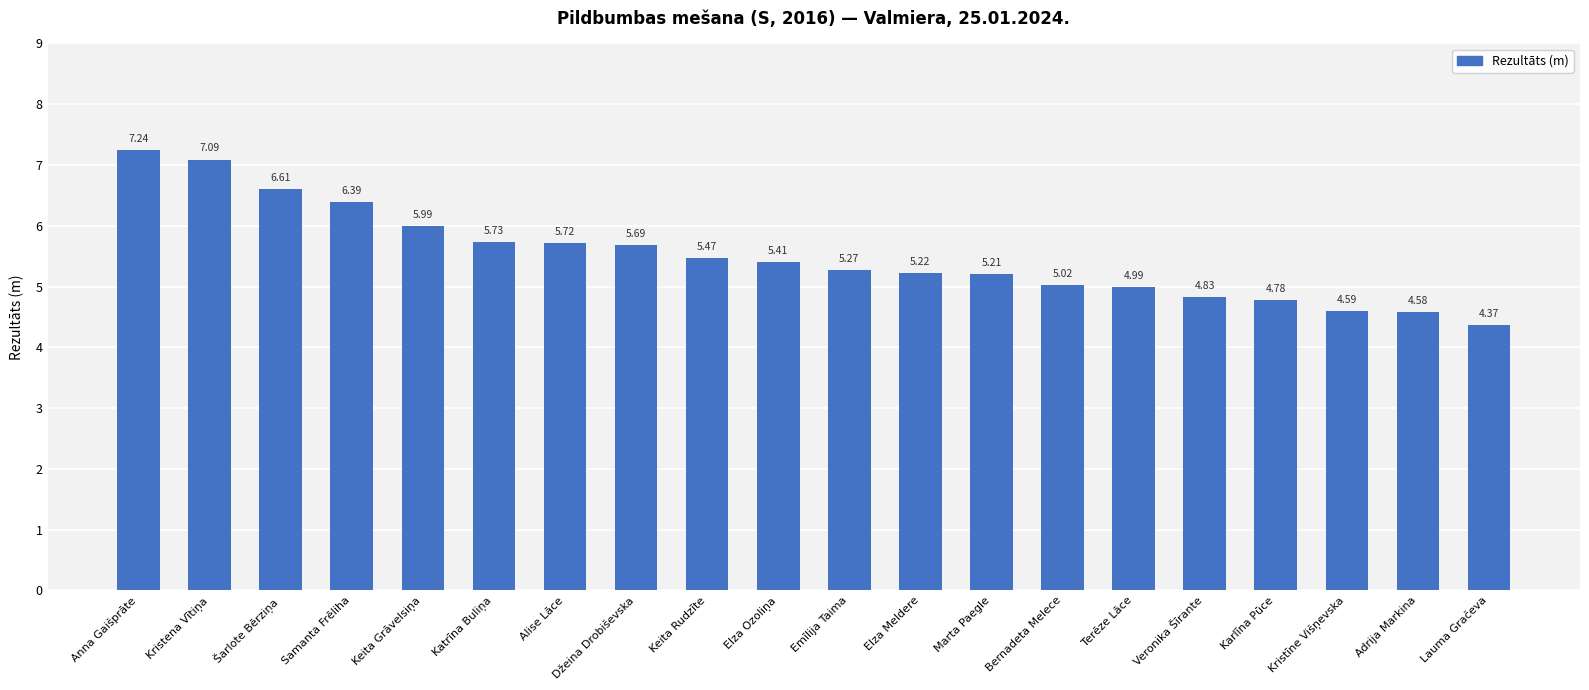

What is the difference between the second highest and minimum values?

2.7